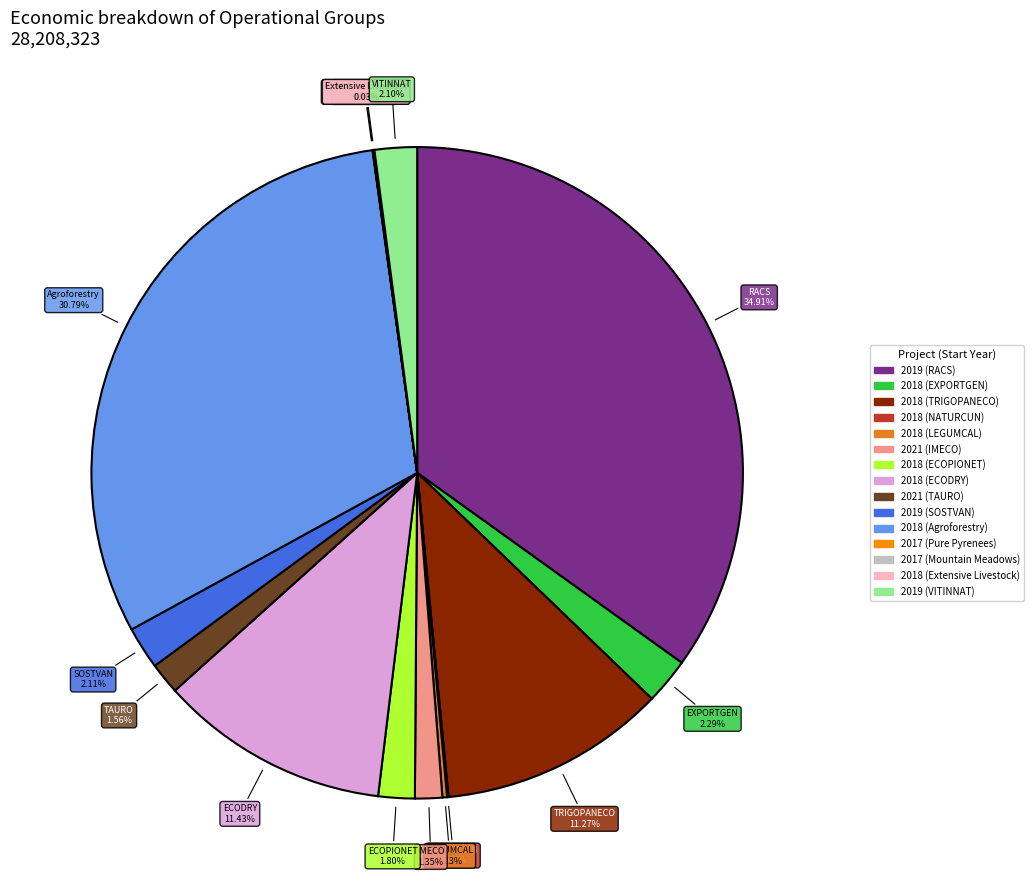

Does any single category account for the majority?

No